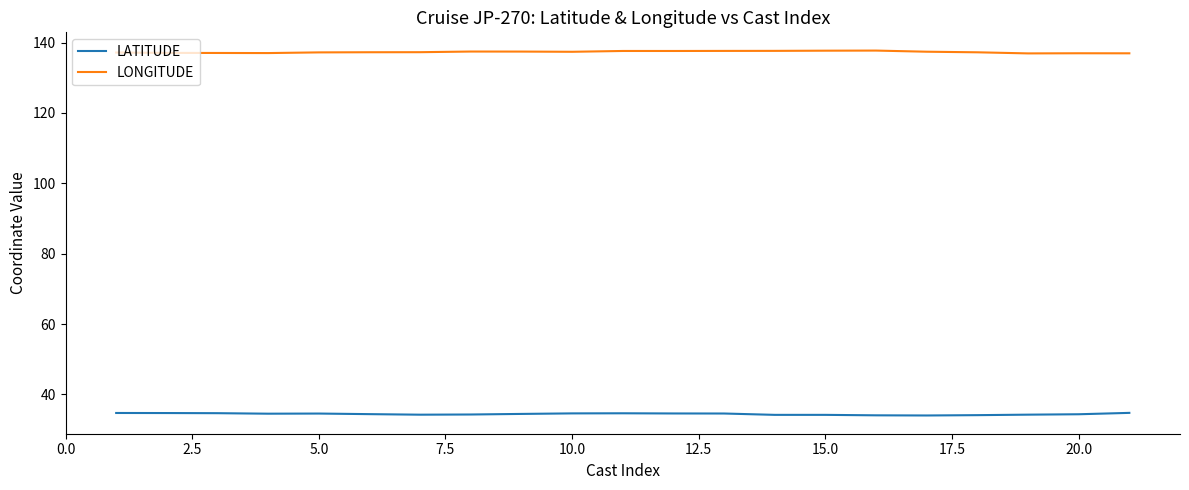

How many series are shown in this chart?

2